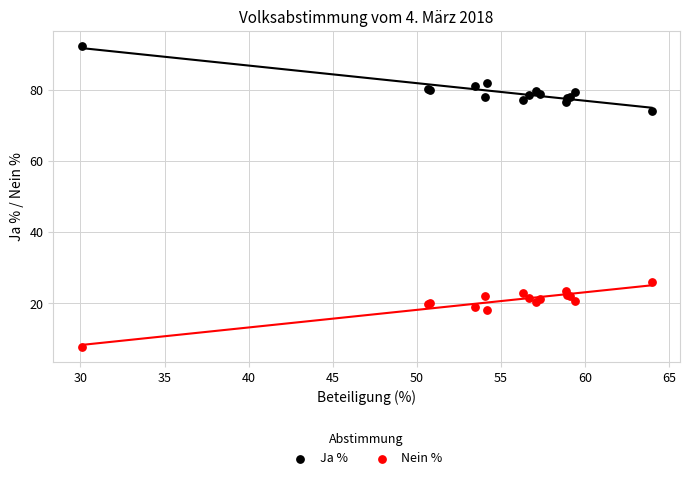

What are all the series names shown in the legend?

Ja %, Nein %